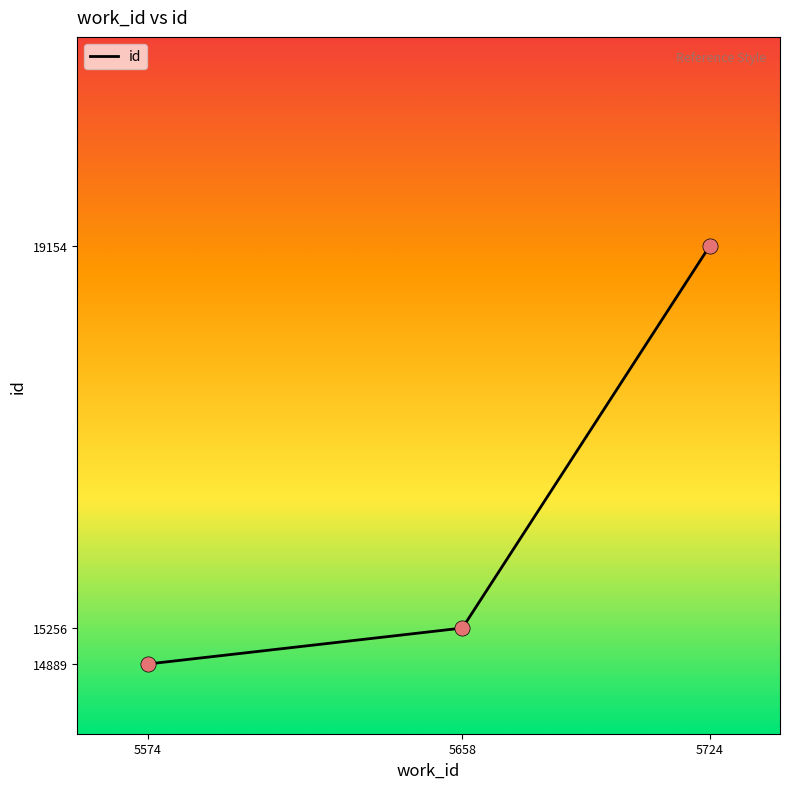

Does the chart have visible grid lines?

No